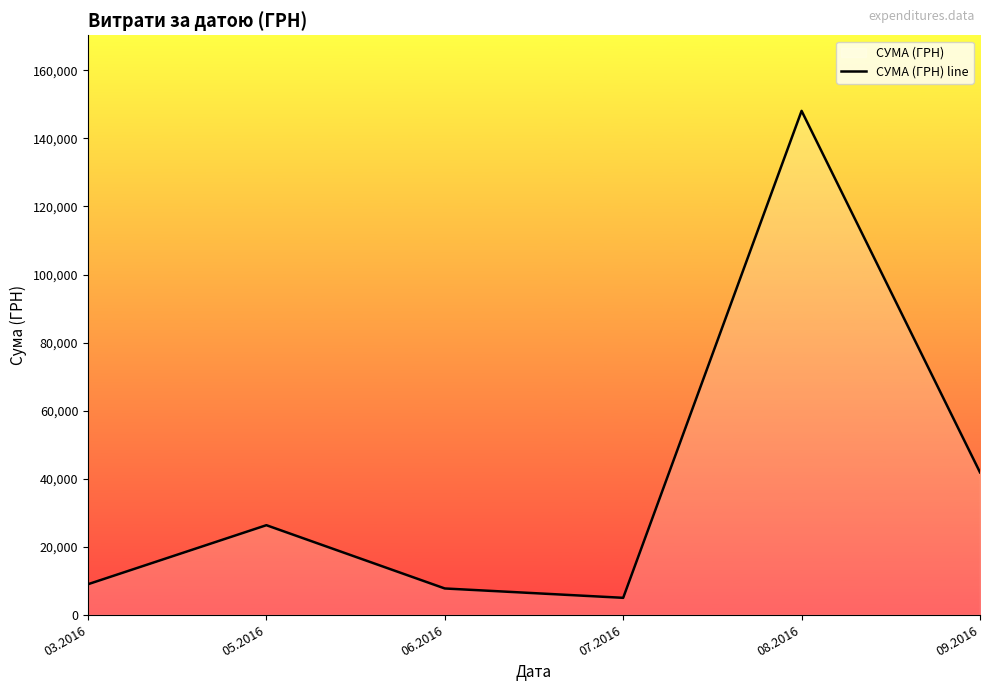

What is the value of the 4th point from the left?

4982.0